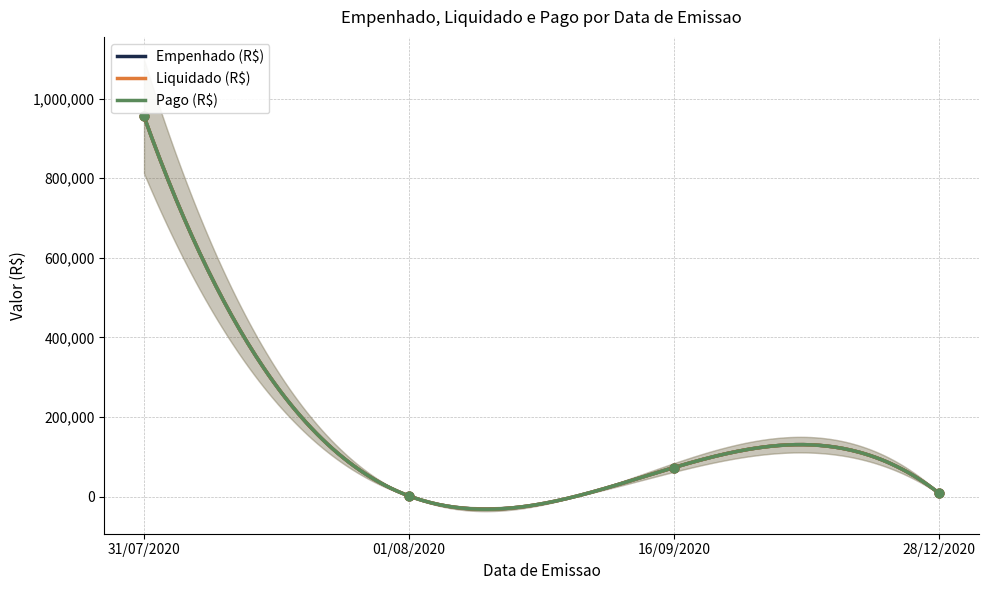

What are all the series names shown in the legend?

Empenhado (R$), Liquidado (R$), Pago (R$)